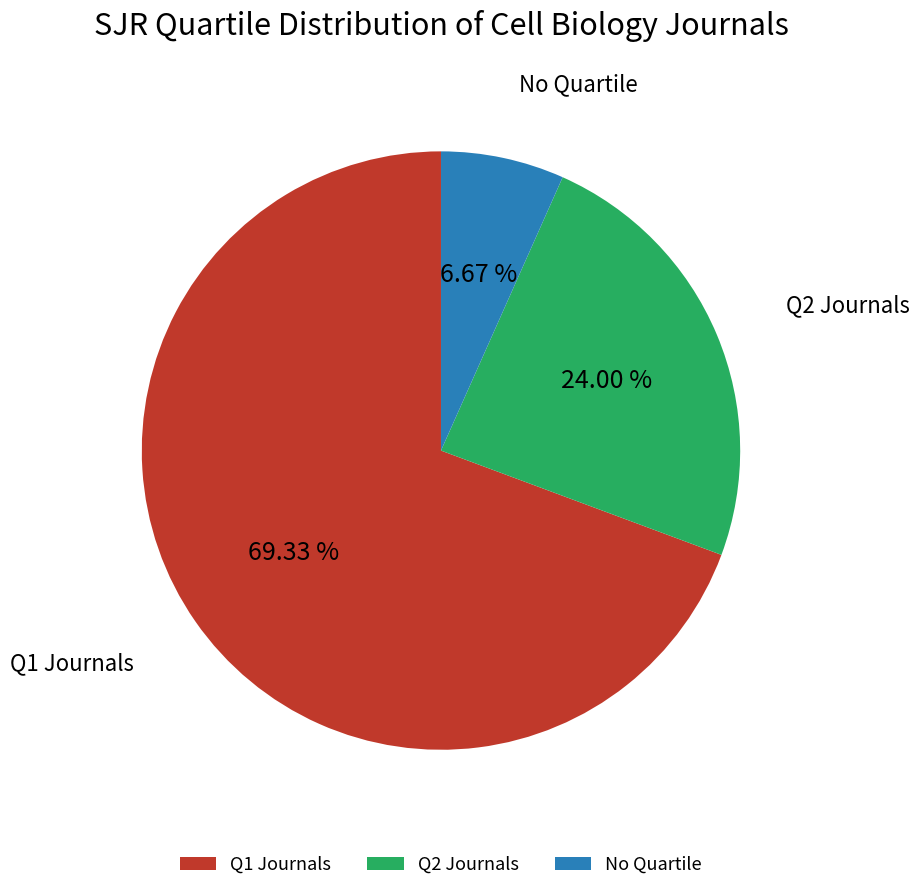

Which slice is the smallest?

No Quartile